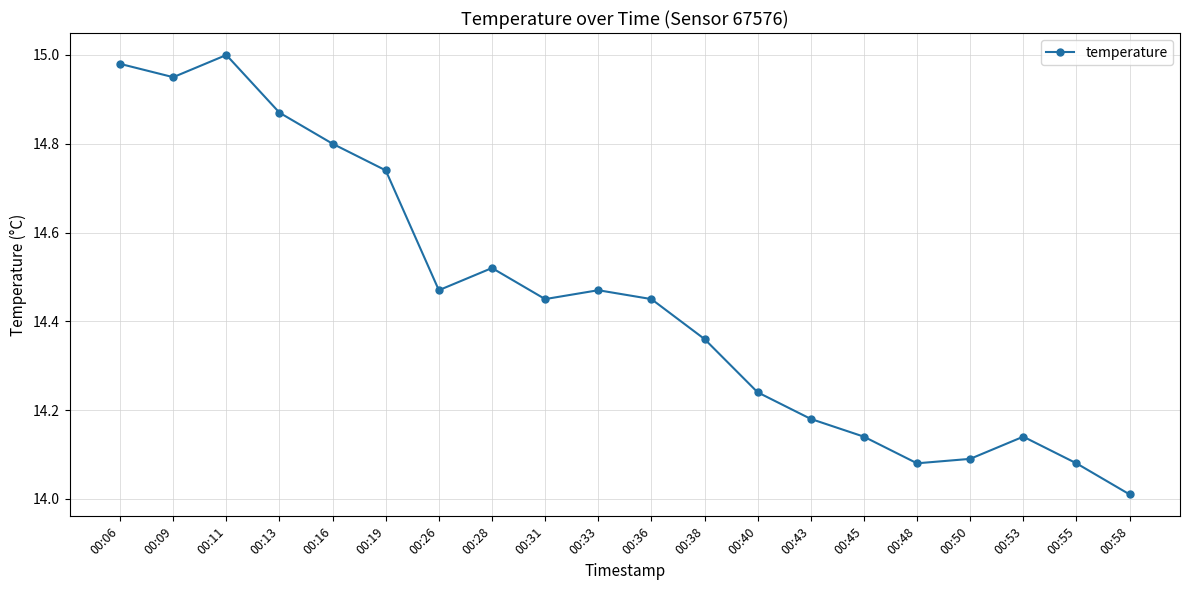

The chart shows a value of 3.9 at 00:06. True or false?

False